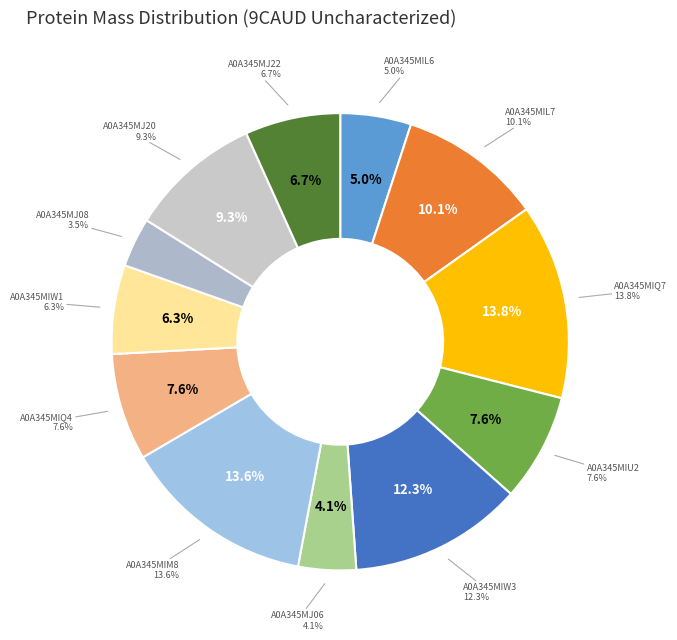

What portion of the pie excludes A0A345MJ06?

95.9%